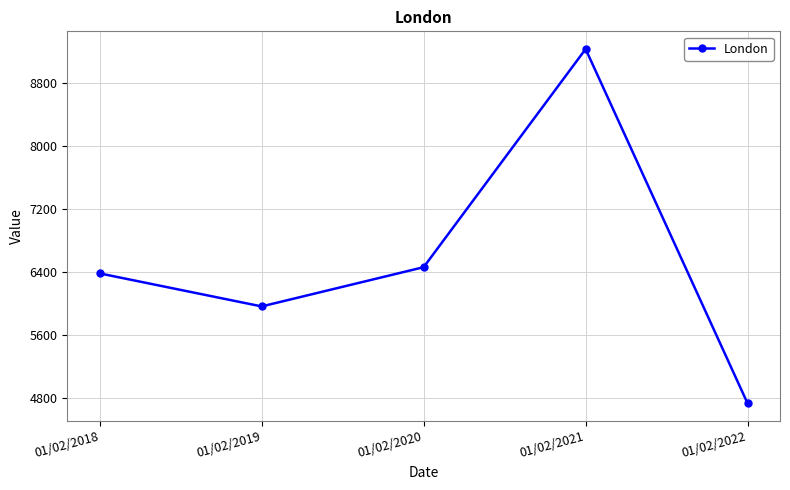

Between 01/02/2022 and 01/02/2021, which is larger?

01/02/2021